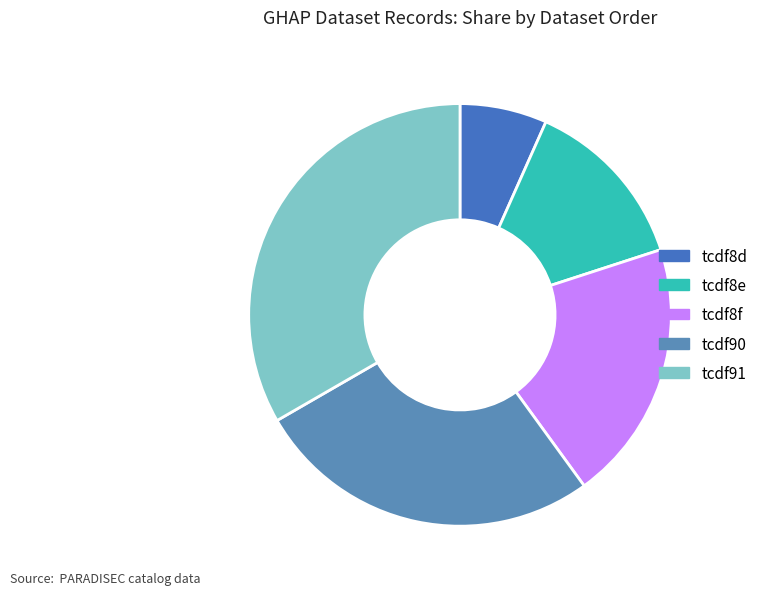

To the nearest percent, what is the average slice percentage?

20%